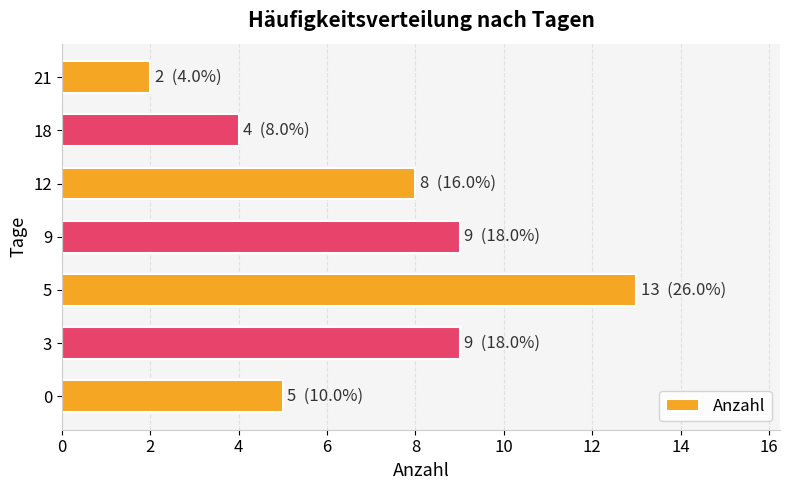

Where is the data nearest to the value 7?

12